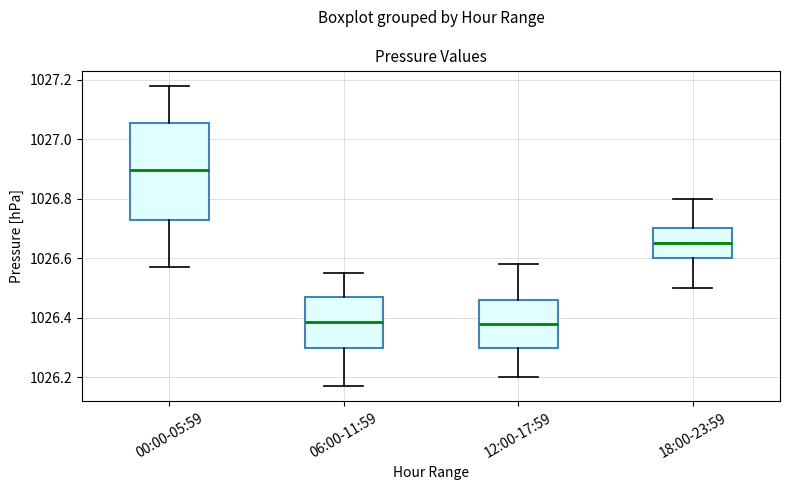

Reading left to right, transcribe this box plot: for each box, give where its median line is, the range the box spans, and where its two whiskers end, as read against the y-axis. The values are not printed on the chart, so give them approximately, as read against the axis.

00:00-05:59: median 1026.90, box 1026.72 to 1027.06, whiskers 1026.58 to 1027.18
06:00-11:59: median 1026.38, box 1026.30 to 1026.48, whiskers 1026.18 to 1026.56
12:00-17:59: median 1026.38, box 1026.30 to 1026.46, whiskers 1026.20 to 1026.58
18:00-23:59: median 1026.66, box 1026.60 to 1026.70, whiskers 1026.50 to 1026.80